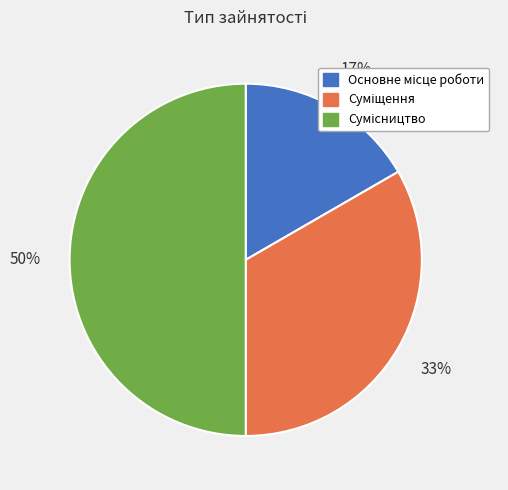

To the nearest percent, what is the difference between the largest and smallest slice percentages?

33%